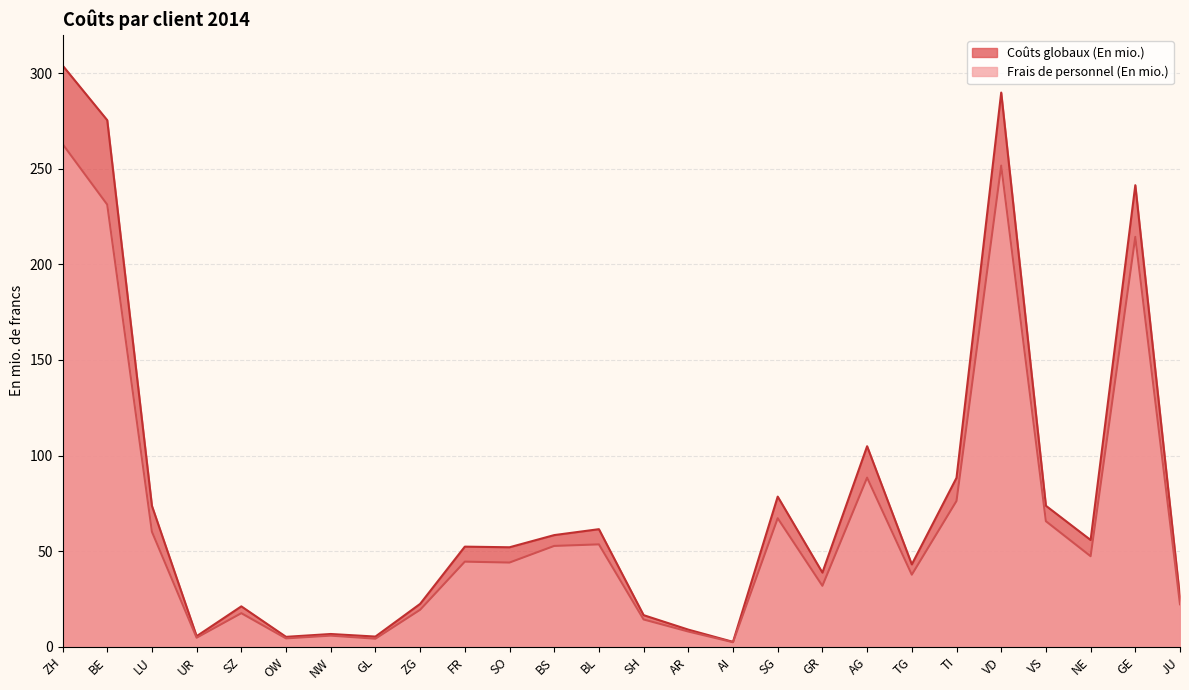

True or false: Coûts globaux (En mio.) and Frais de personnel (En mio.) cross at least once.

False